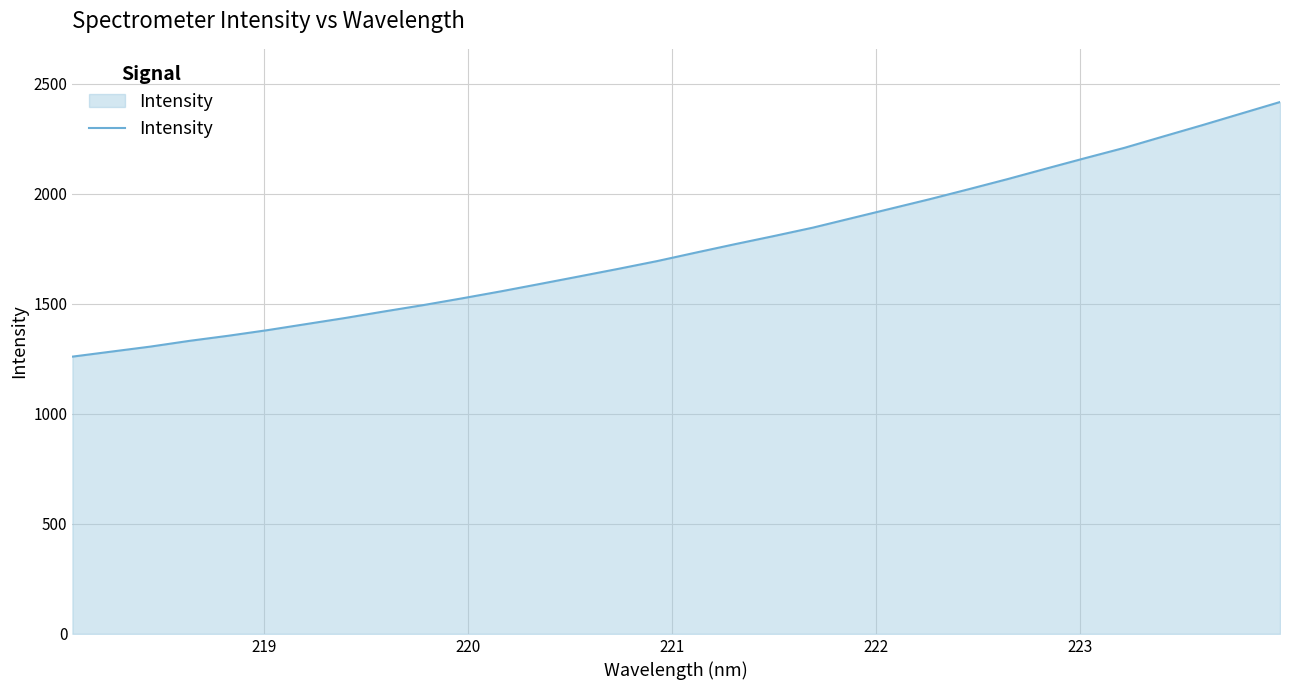

What is the minimum value shown in the chart?

1259.6